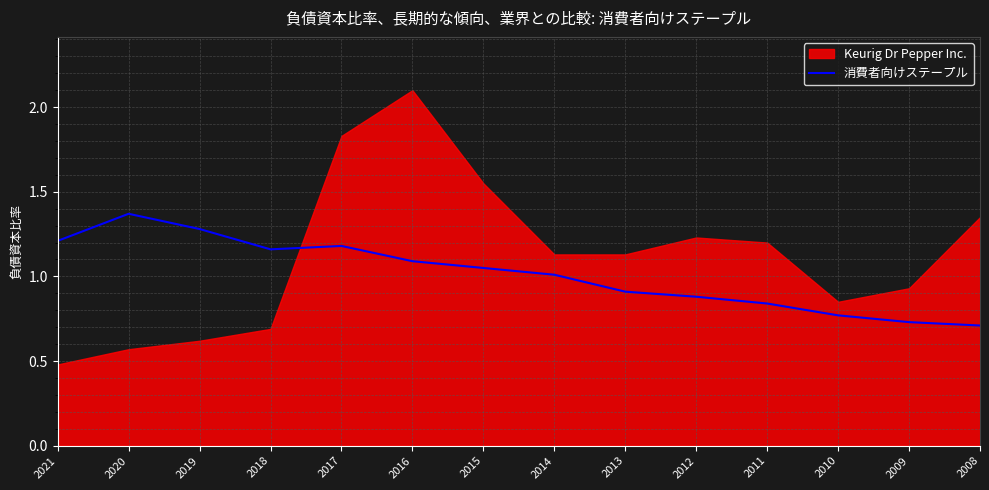

The 消費者向けステープル series shows 1.3 at 2010. True or false?

False